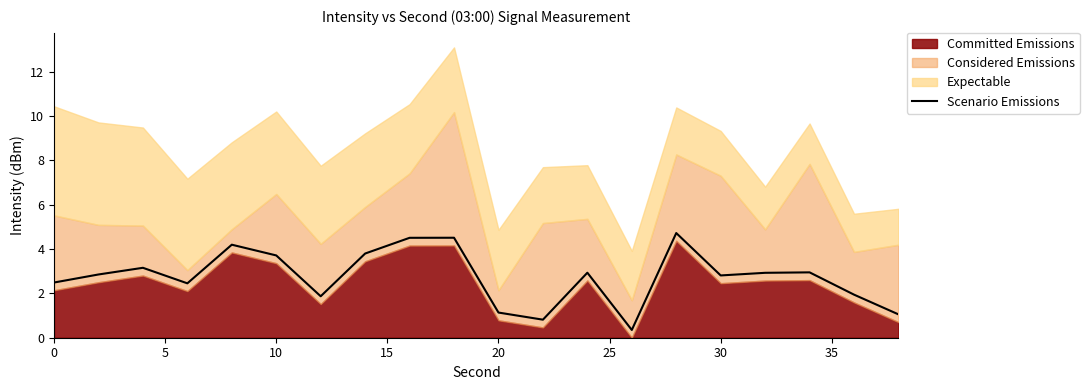

Is it true that Scenario Emissions equals 2.5 at 0?

True